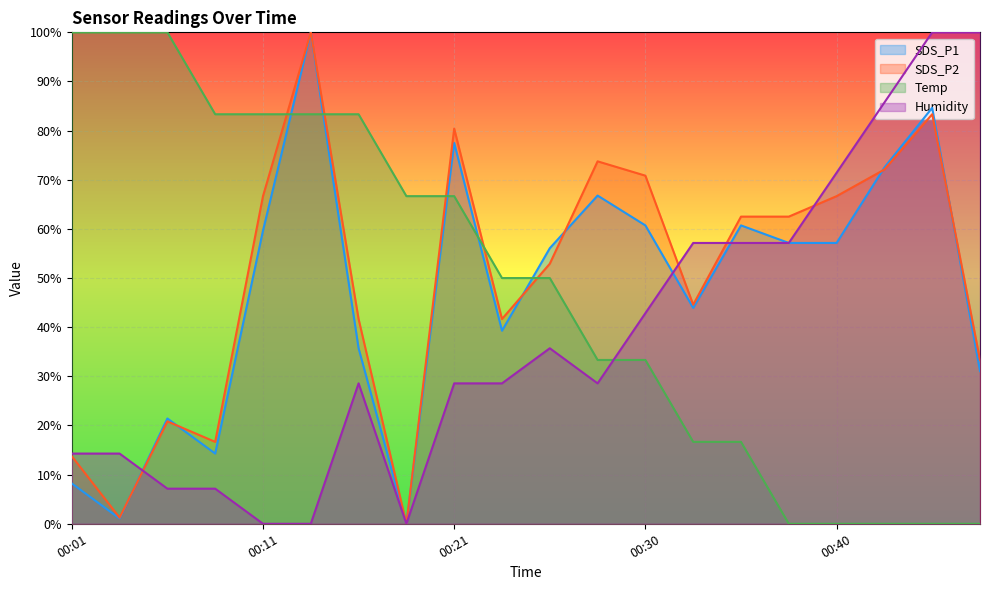

Which has a higher value, 00:48 or 00:08?

00:48